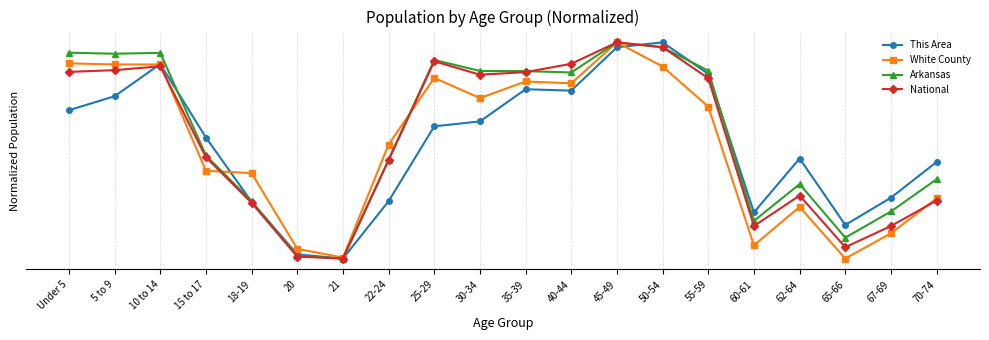

True or false: White County and National intersect in this chart.

True